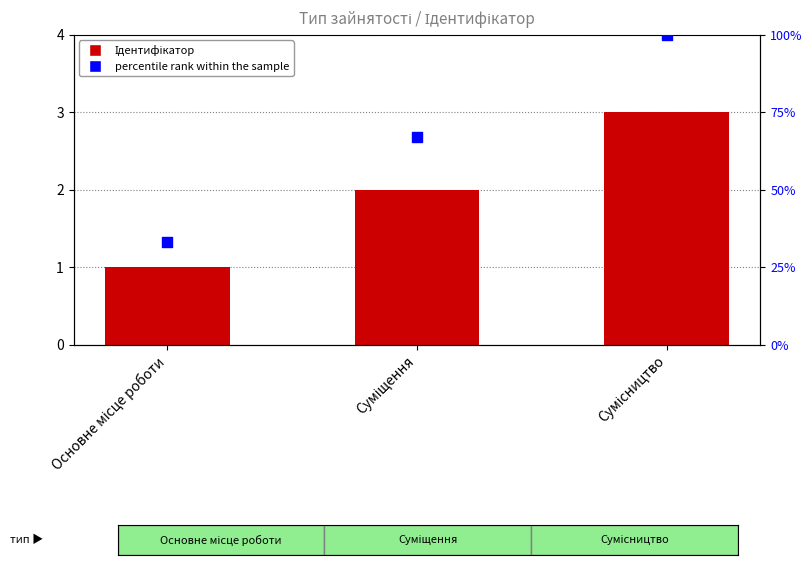

Is the value of percentile rank within the sample at Сумісництво greater than the value of Ідентифікатор at Основне місце роботи?

Yes